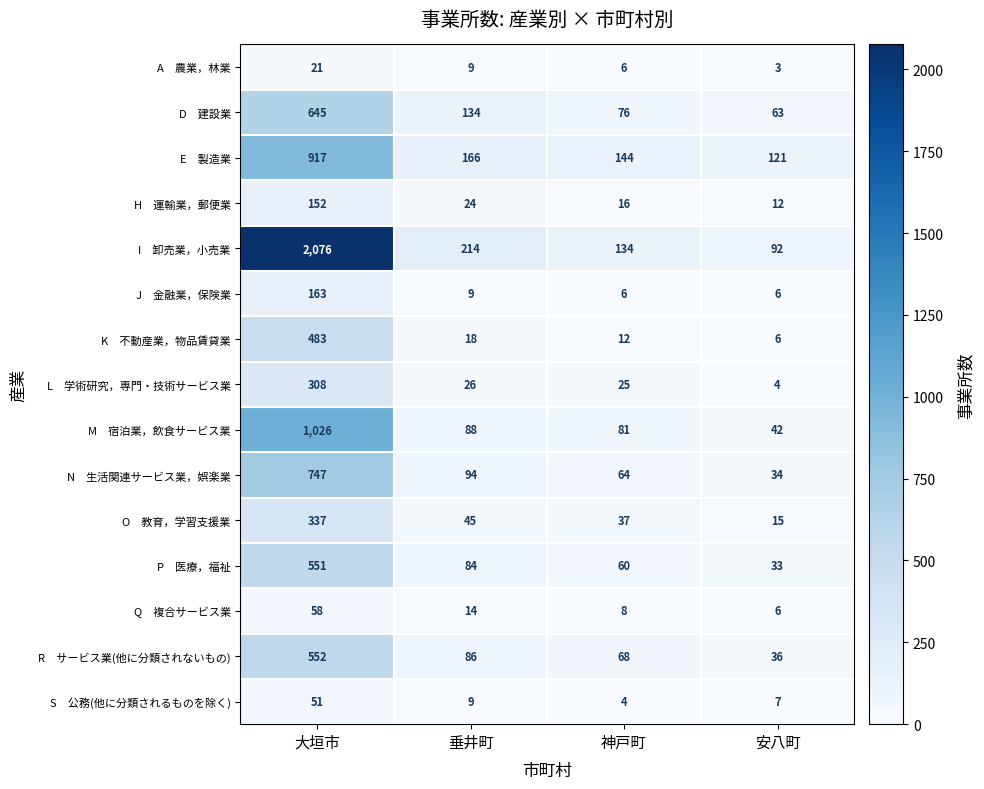

What is the minimum value shown in the chart?

3